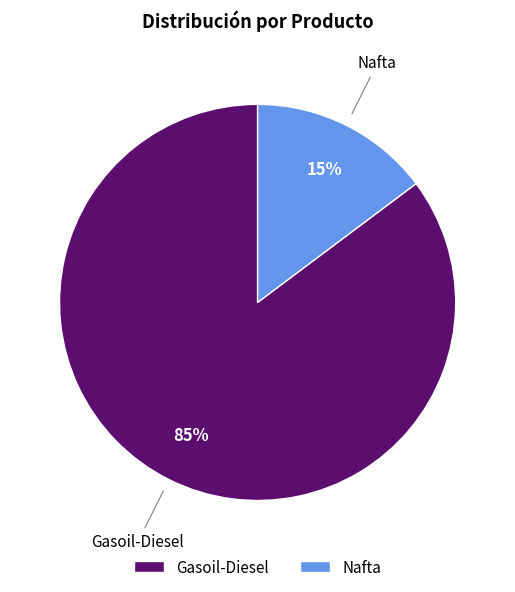

How many slices are in this pie chart?

2